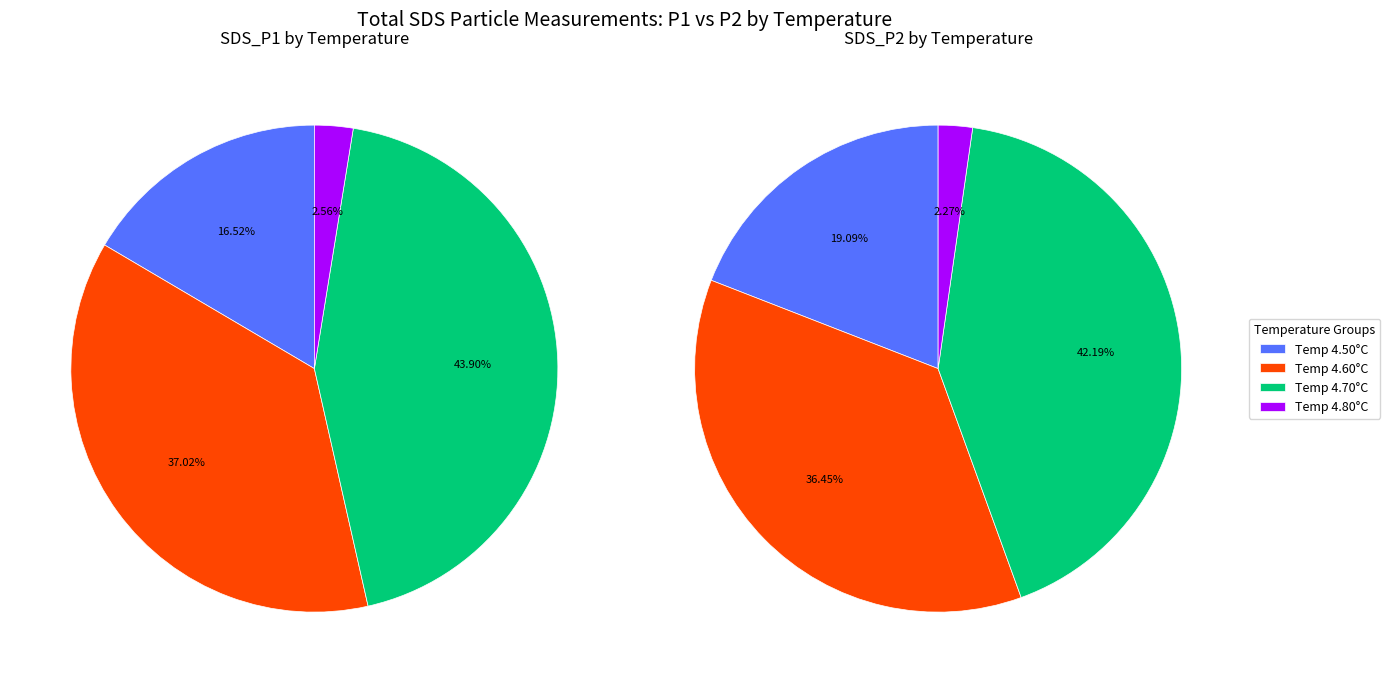

Is there any slice that represents more than half of the pie?

No